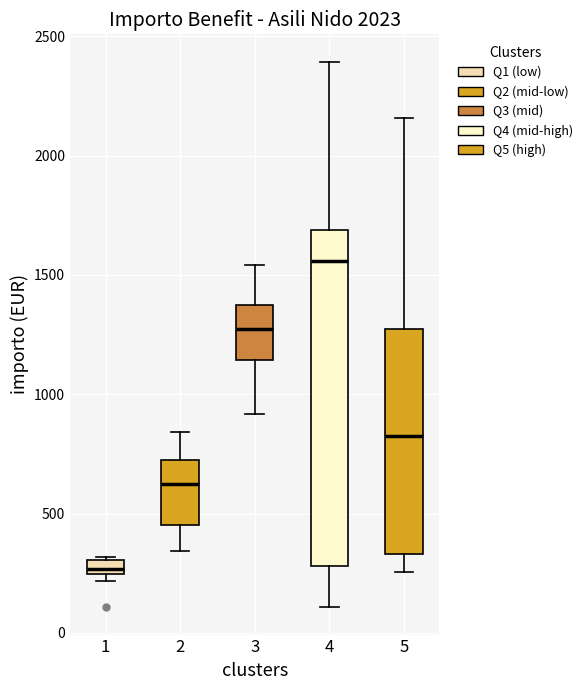

Where is the lower edge of the box at x = 5 on the y-axis? The values are not printed on the chart, so give them approximately, as read against the axis.

350